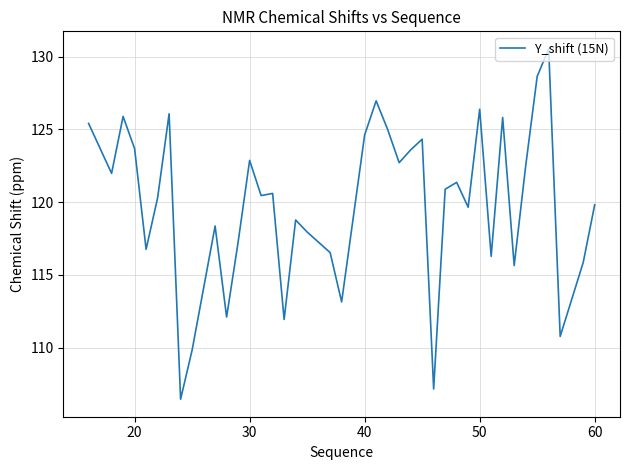

What is the difference between the maximum and minimum values?

24.1